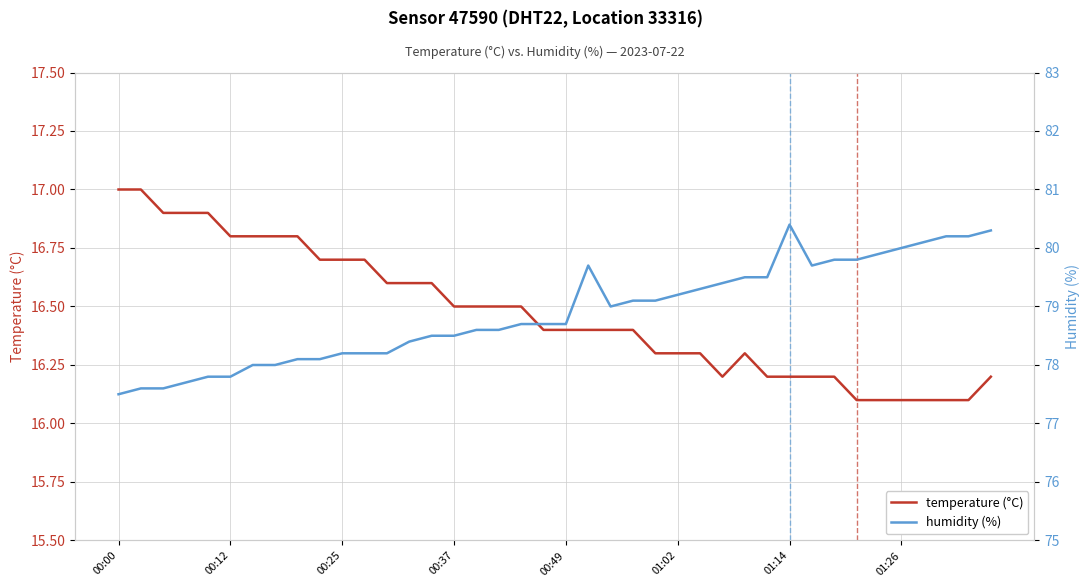

How many values in the humidity (%) series exceed 78?

32